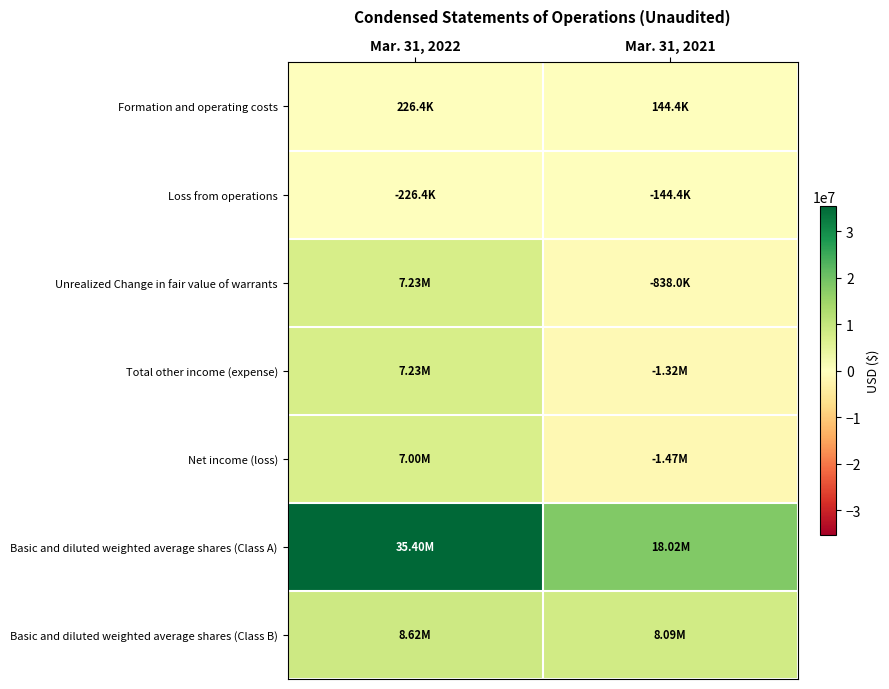

Reading right to left, list all the values displayed in this chart.

Formation and operating costs: Mar. 31, 2021=144390	Mar. 31, 2022=226385
Loss from operations: Mar. 31, 2021=-144390	Mar. 31, 2022=-226385
Unrealized Change in fair value of warrants: Mar. 31, 2021=-838000	Mar. 31, 2022=7230000
Total other income (expense): Mar. 31, 2021=-1321829	Mar. 31, 2022=7230000
Net income (loss): Mar. 31, 2021=-1466219	Mar. 31, 2022=7003615
Basic and diluted weighted average shares (Class A): Mar. 31, 2021=18016667	Mar. 31, 2022=35400000
Basic and diluted weighted average shares (Class B): Mar. 31, 2021=8087500	Mar. 31, 2022=8625000